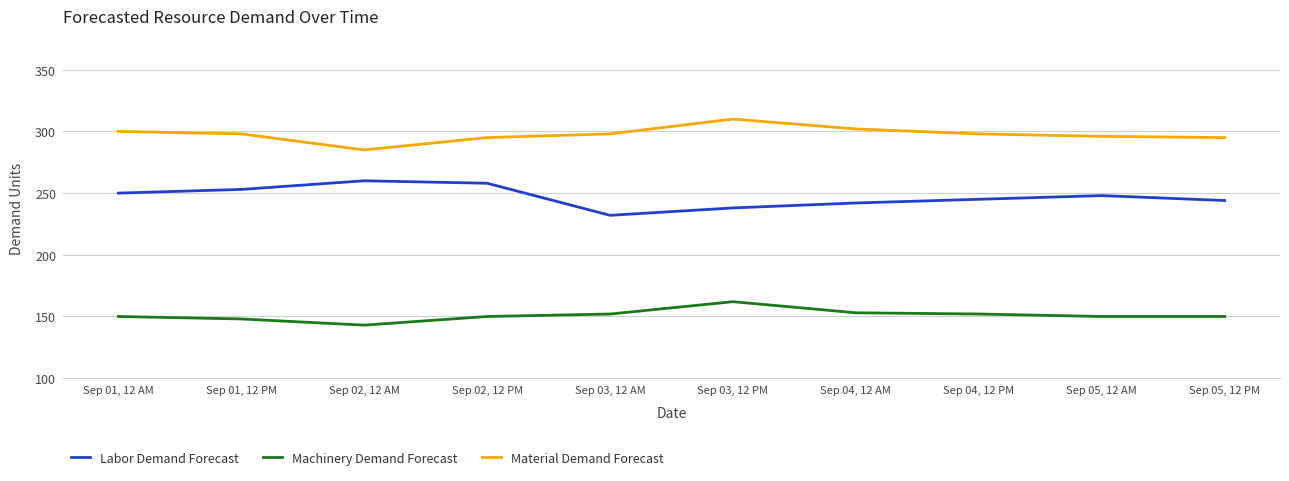

Rank the series by their maximum value, from highest to lowest.

Material Demand Forecast, Labor Demand Forecast, Machinery Demand Forecast